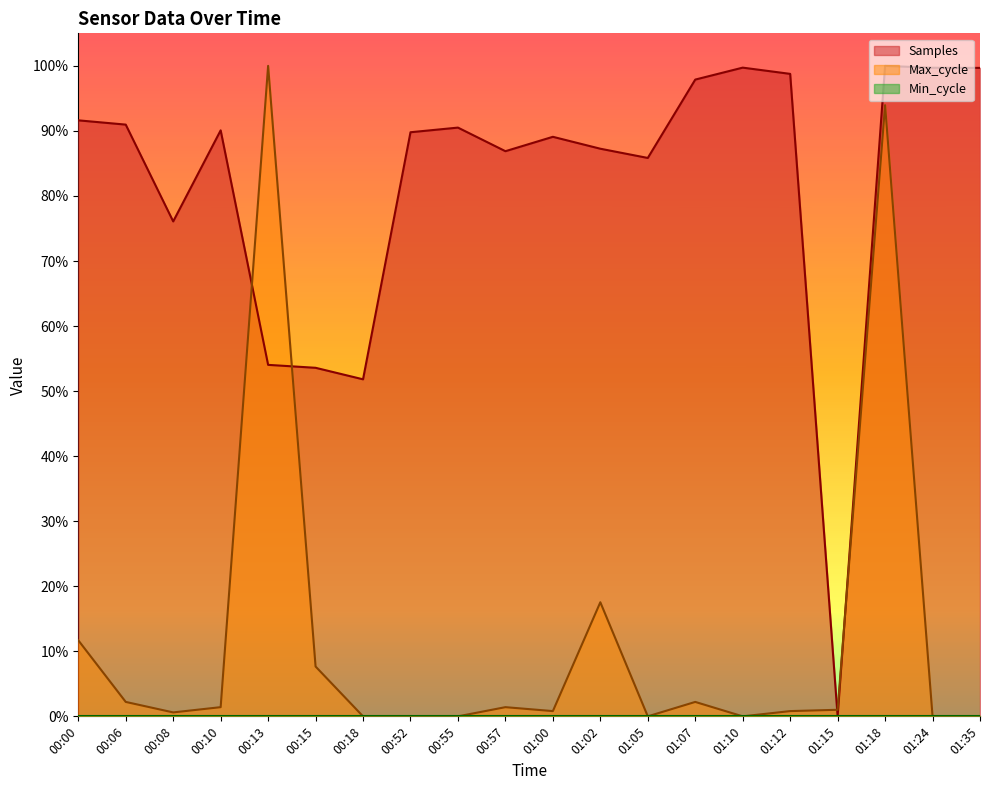

Does the chart display data point markers on the line(s)?

No